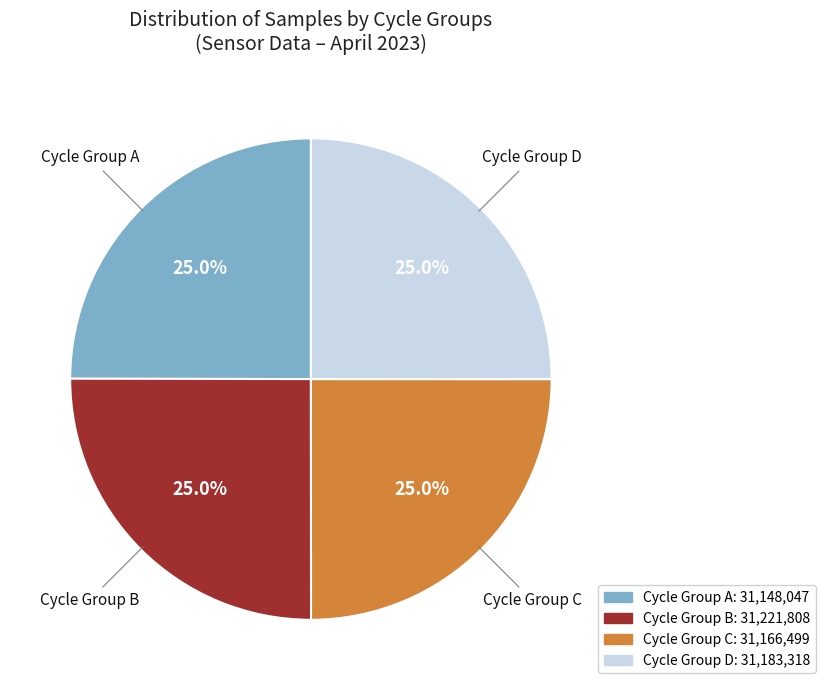

Approximately how many times larger is the value at Cycle Group B compared to Cycle Group C?

1.0